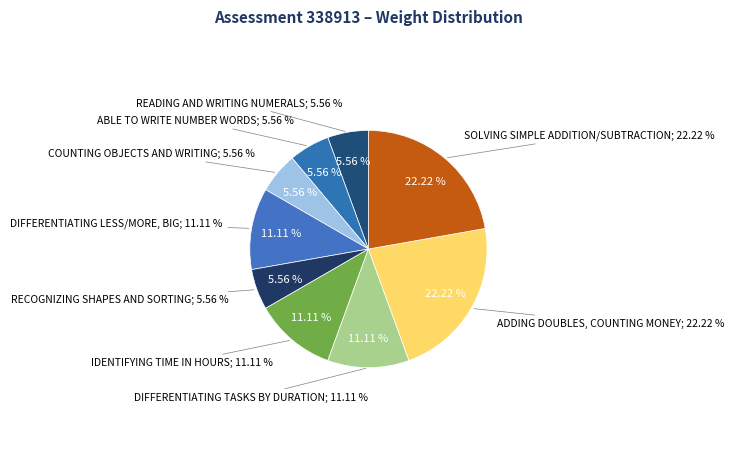

What portion of the pie excludes Recognizing shapes and sorting?

94.4%